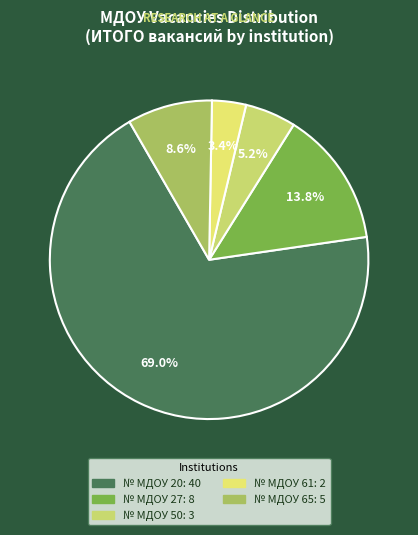

Rank the categories by value from highest to lowest.

20, 27, 65, 50, 61